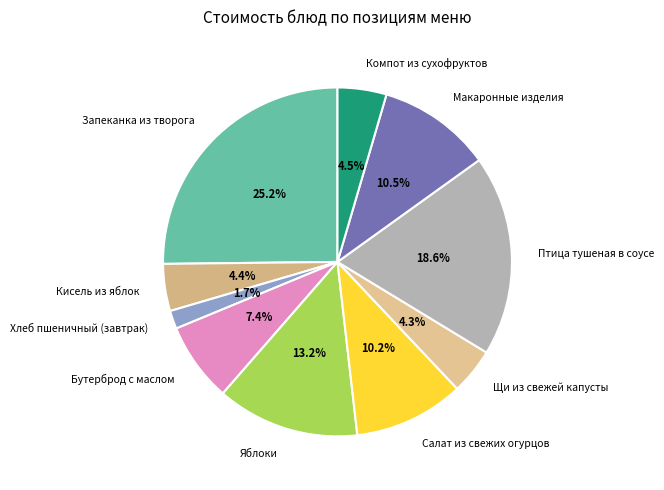

To the nearest percent, what portion does Запеканка из творога represent?

25%